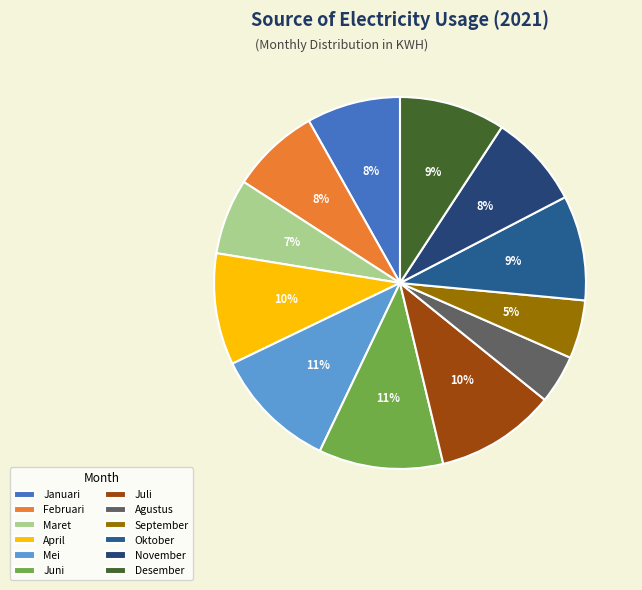

Is April the majority of the pie?

No